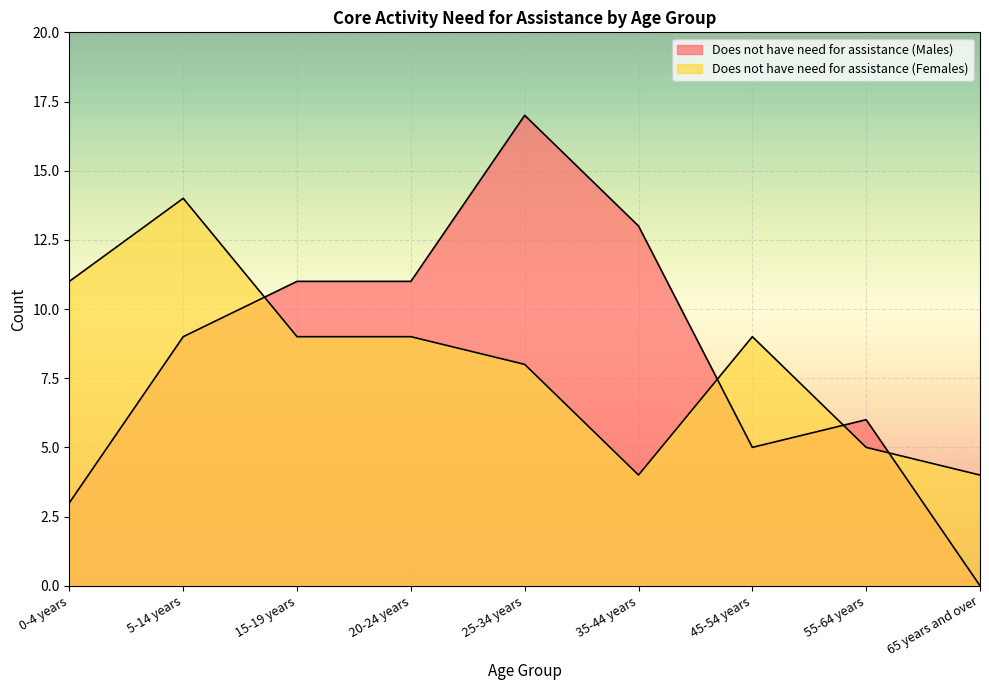

Count the number of data series in this chart.

2